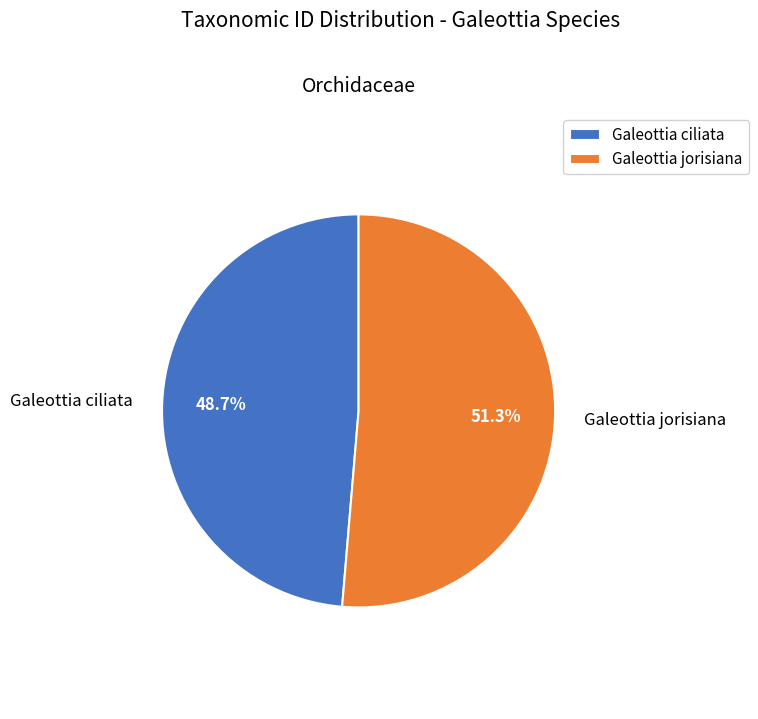

To the nearest percent, what portion does Galeottia ciliata represent?

49%